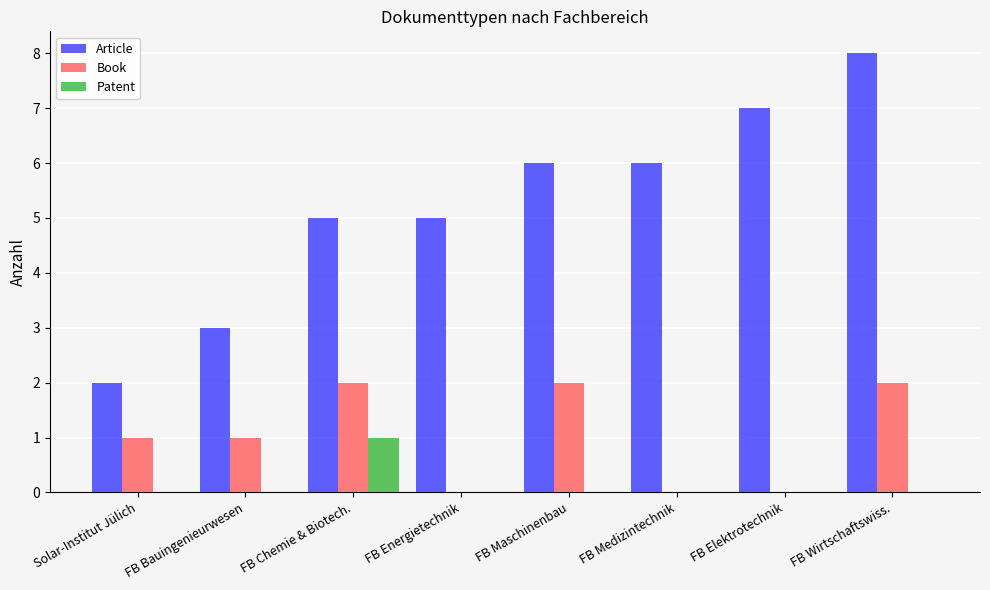

Which category has the highest value across all series?

FB Wirtschaftswiss.